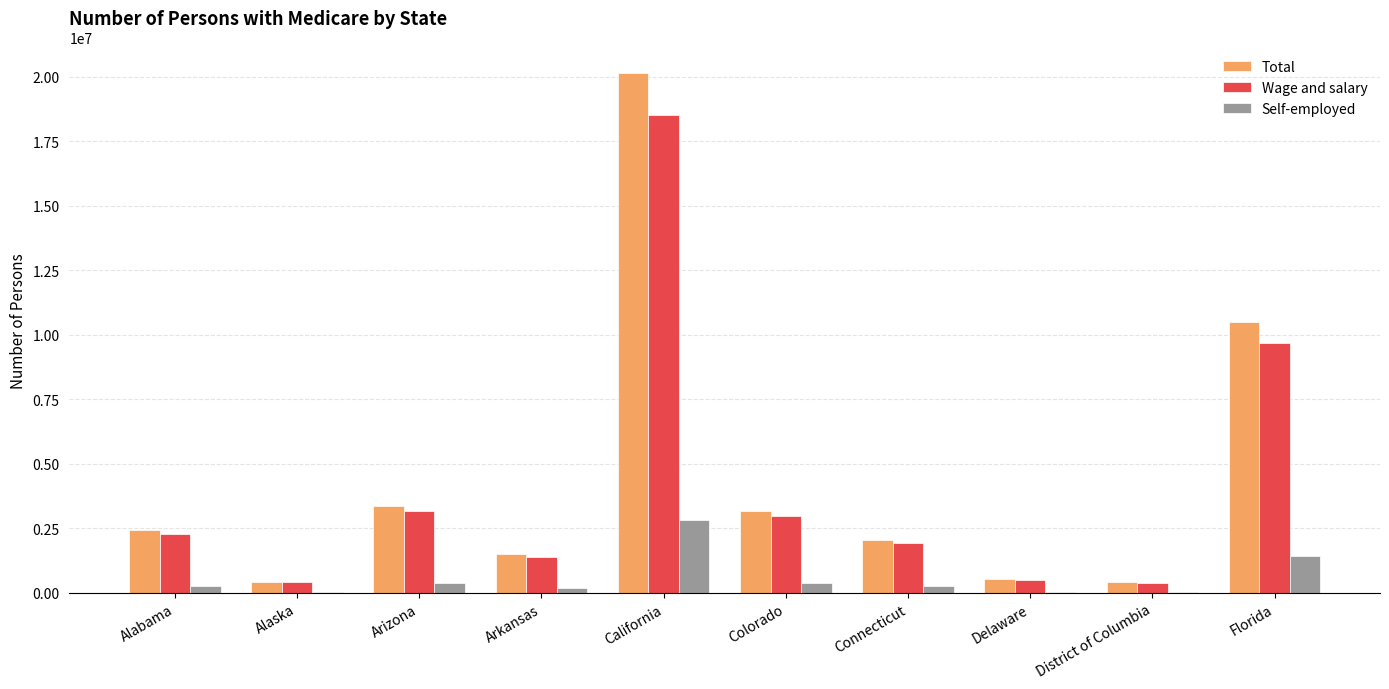

Between Colorado and Florida, which series saw the biggest shift?

Total